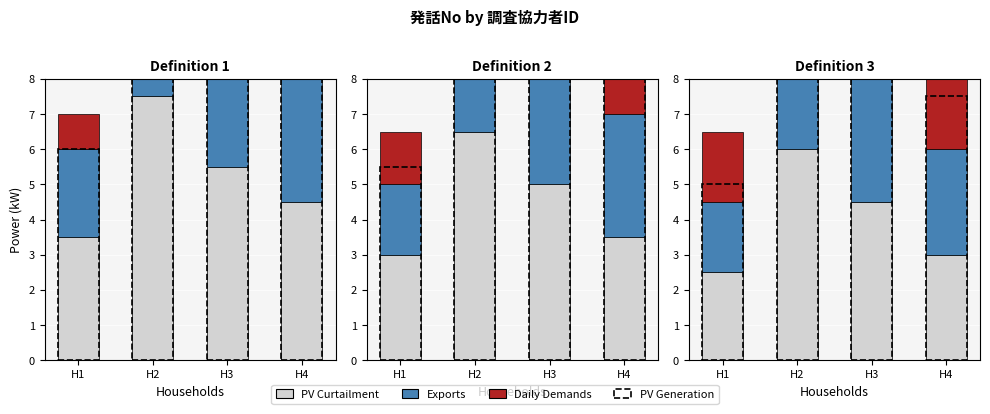

What is the lowest value of the Daily Demands series?

2.0